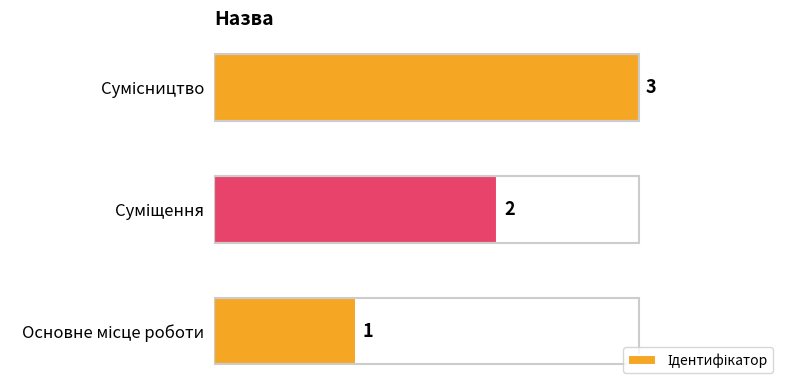

How many values are between 1 and 3?

3